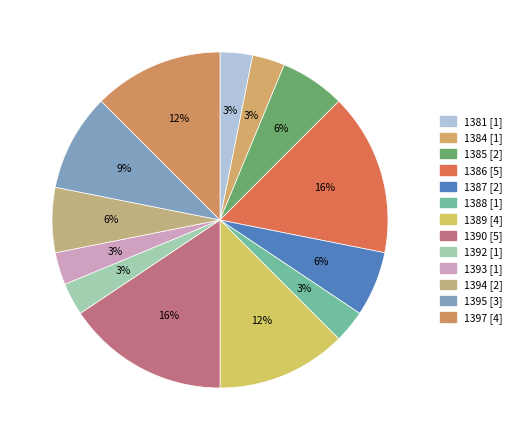

Is there any slice that represents more than half of the pie?

No